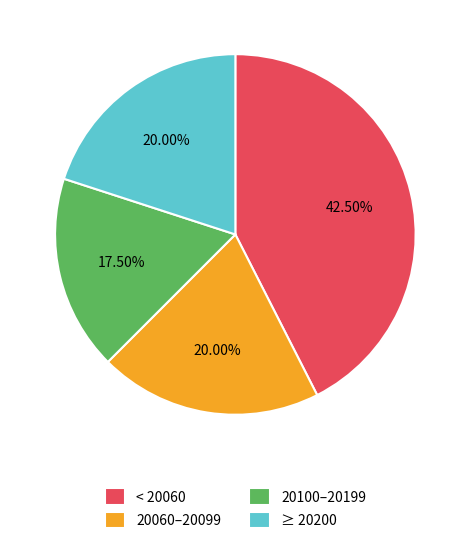

Between 20100–20199 and < 20060, which is larger?

< 20060